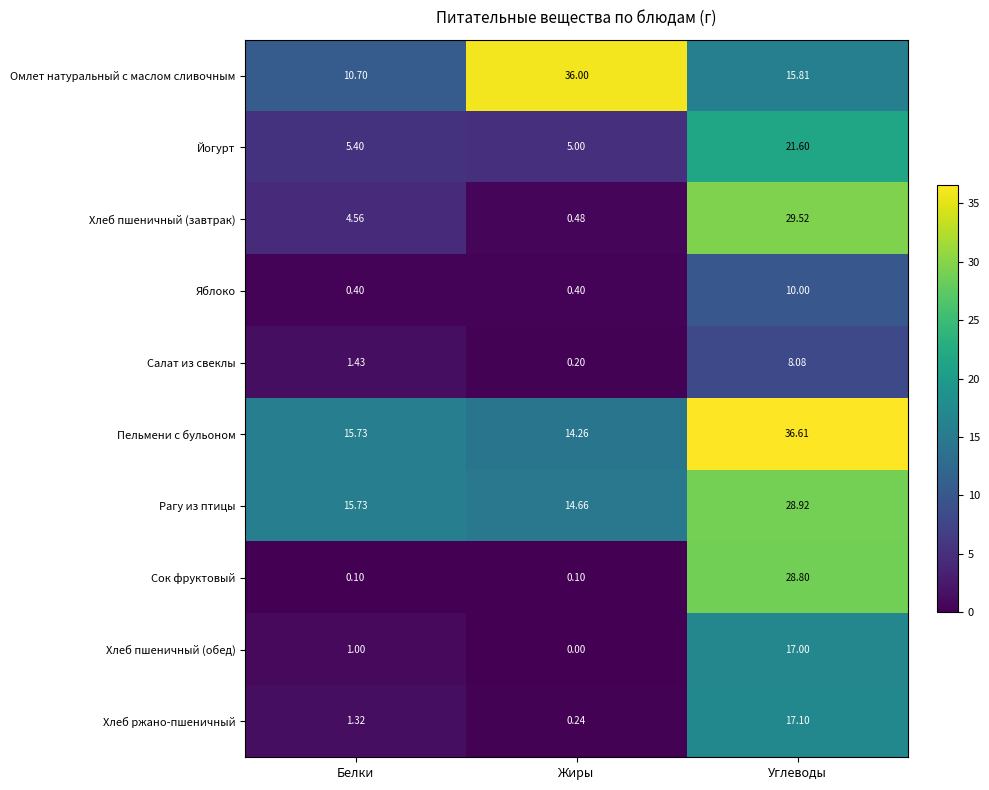

At which category does the chart reach its peak across all series?

Углеводы